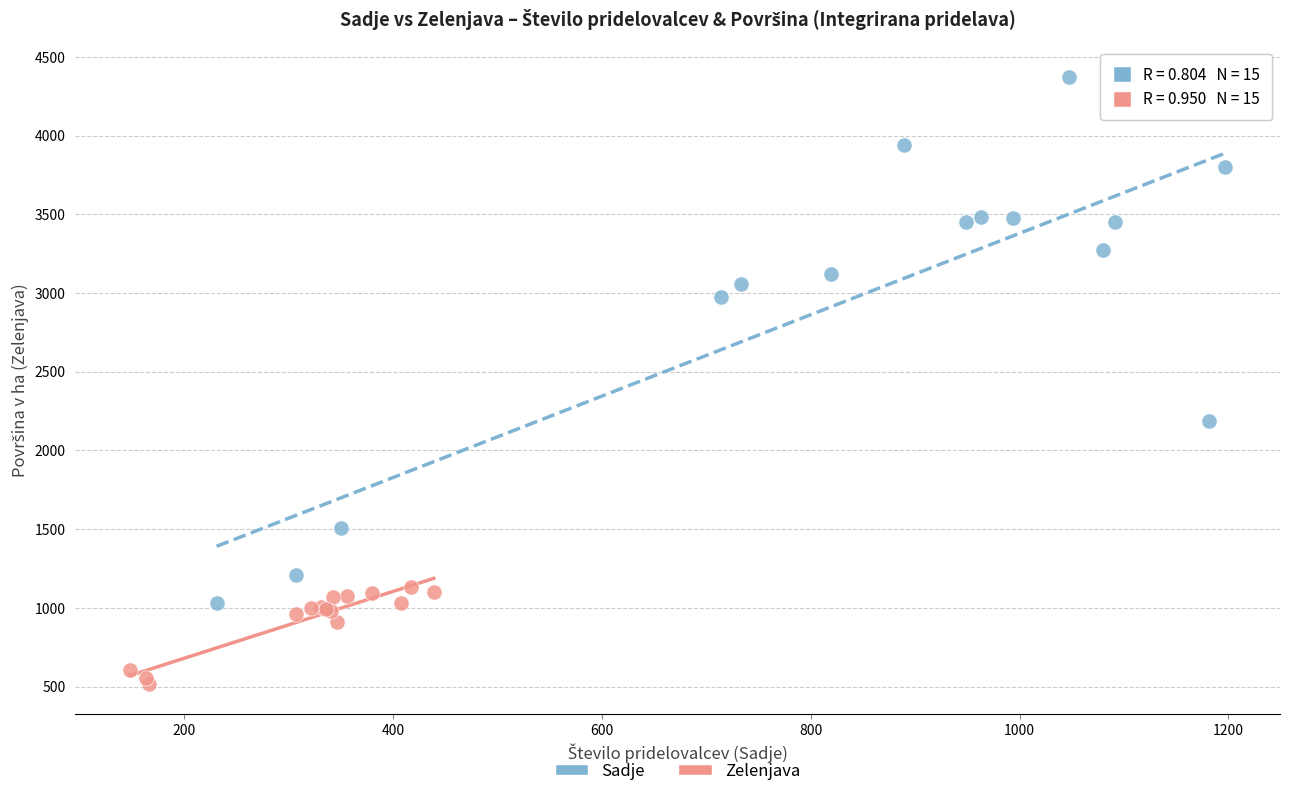

Which series reaches the maximum Y coordinate?

Sadje